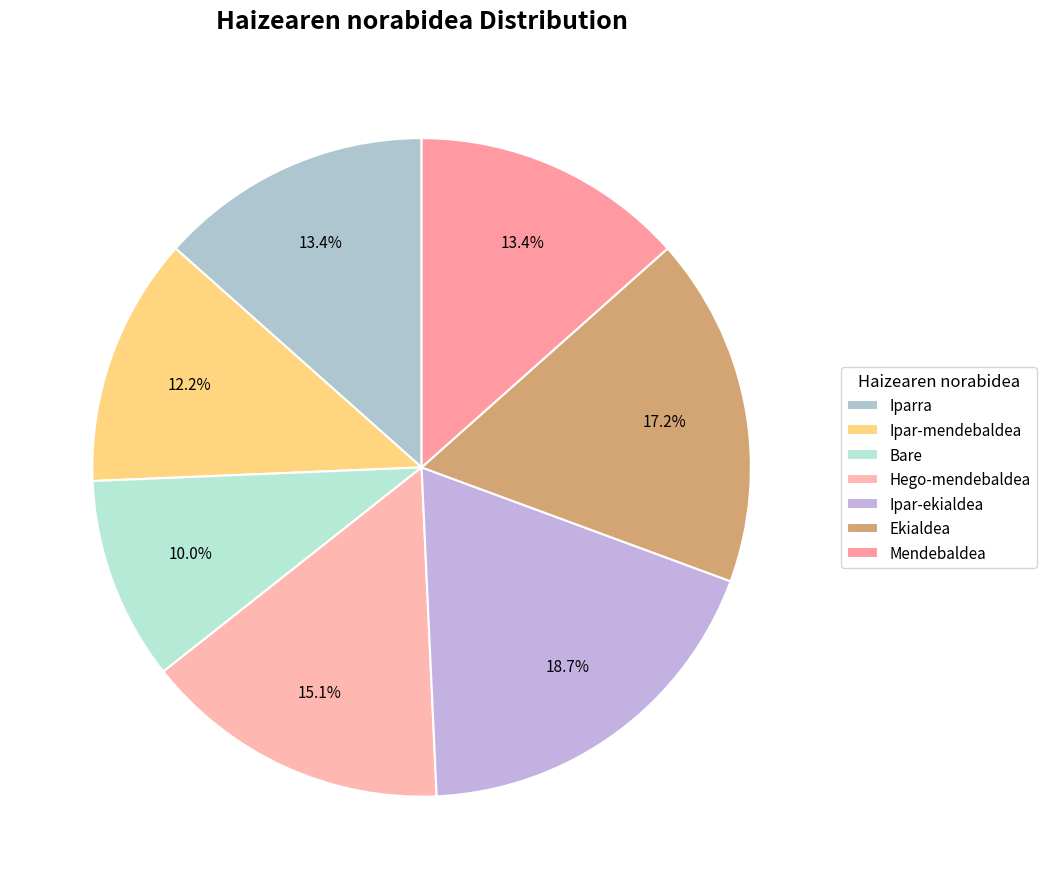

To the nearest percent, what portion does Ekialdea represent?

17%